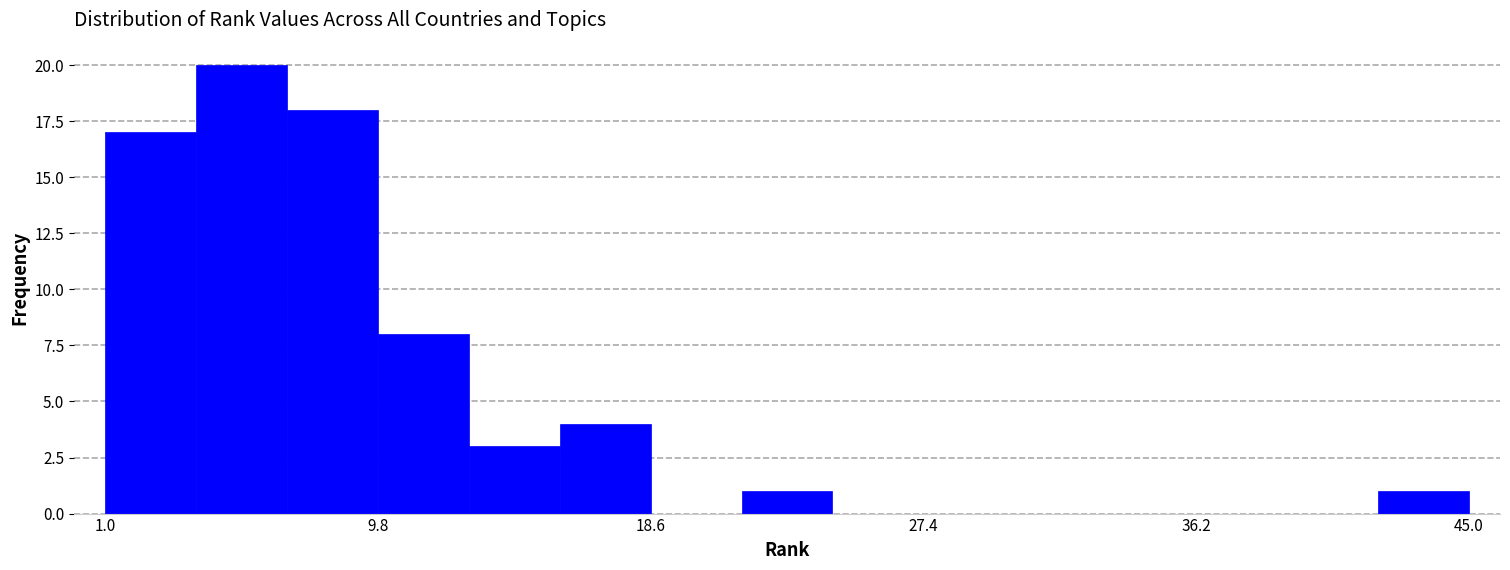

Read against the x-axis, roughly where is the centre of the tallest bar?

5